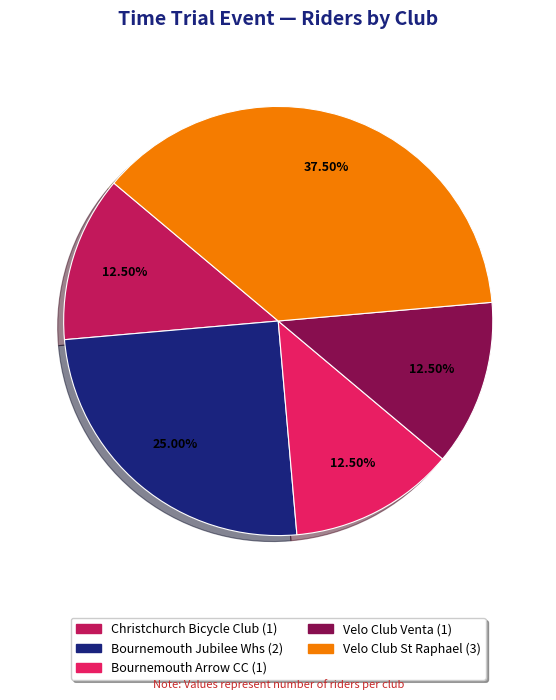

Does any single category account for the majority?

No